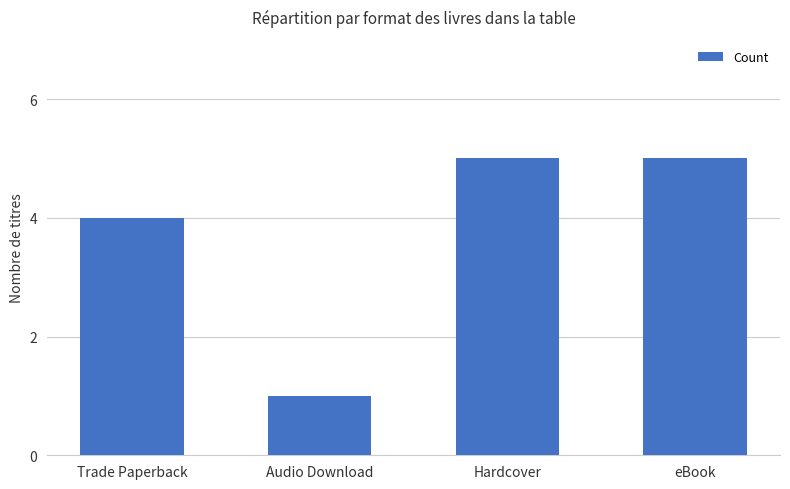

What is the maximum value shown in the chart?

5